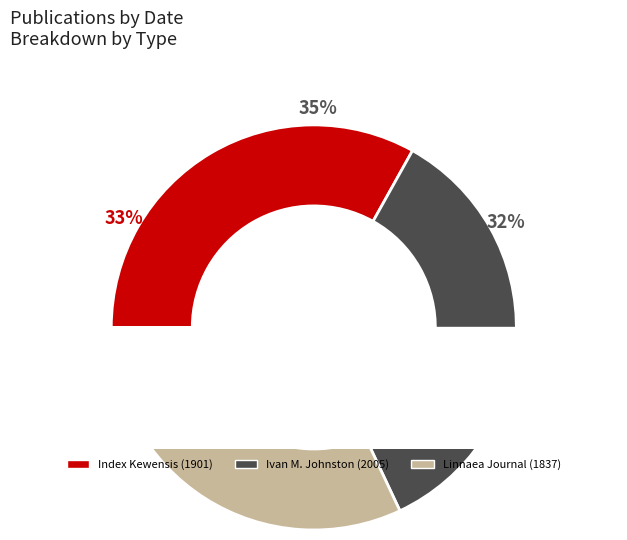

Is it true that Linnaea Journal (1837) is 32% of the pie?

True